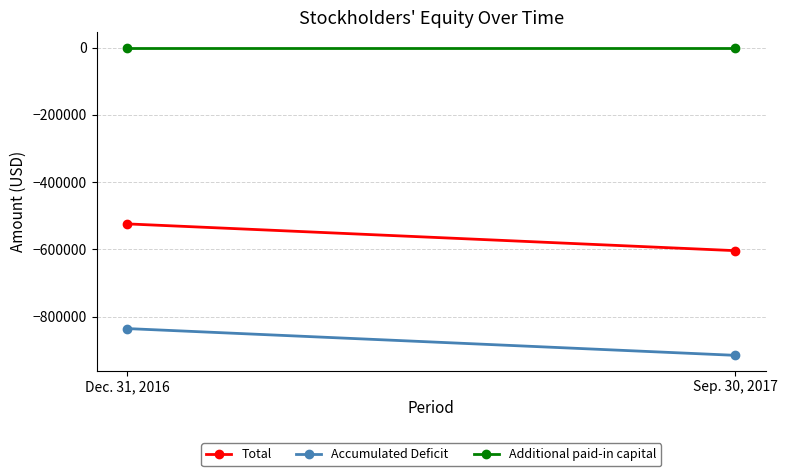

What position from the left is Dec. 31, 2016?

1